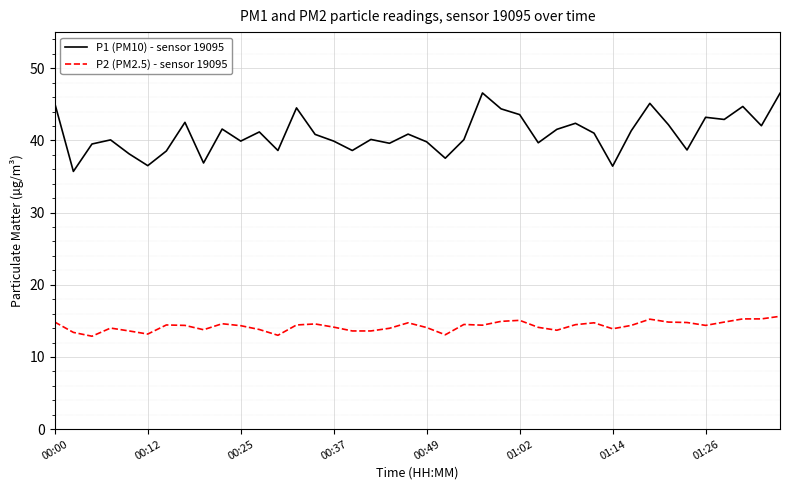

Which series has the widest spread of values?

P1 (PM10) - sensor 19095